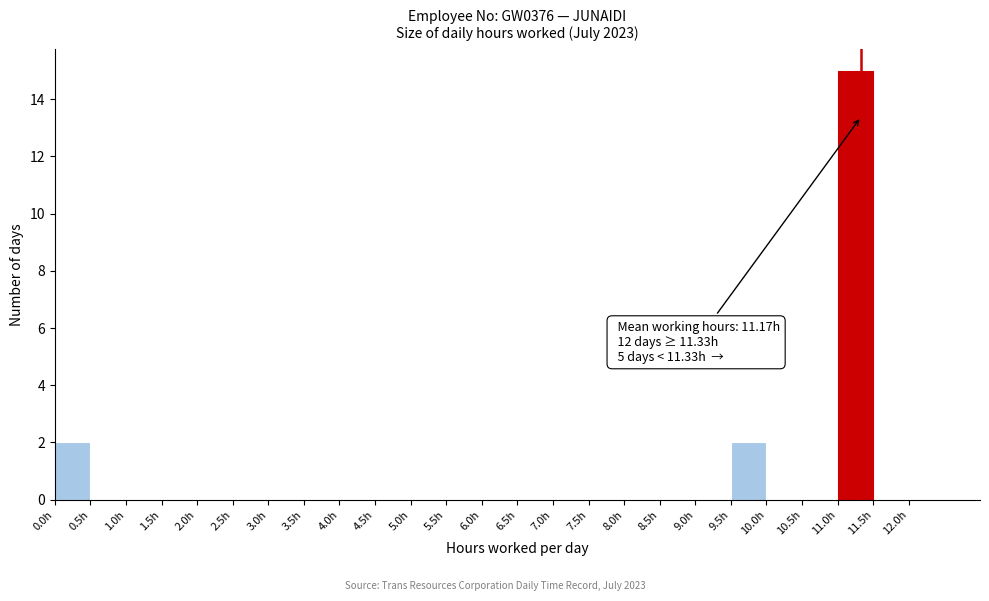

Which range on the x-axis has the tallest bar?

11.0 to 11.5